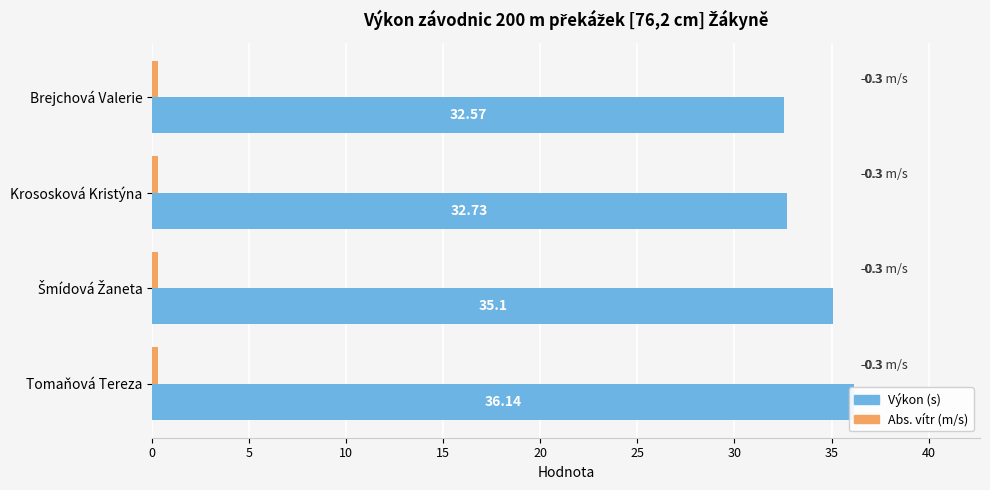

Which series has the largest range (max minus min)?

Výkon (s)